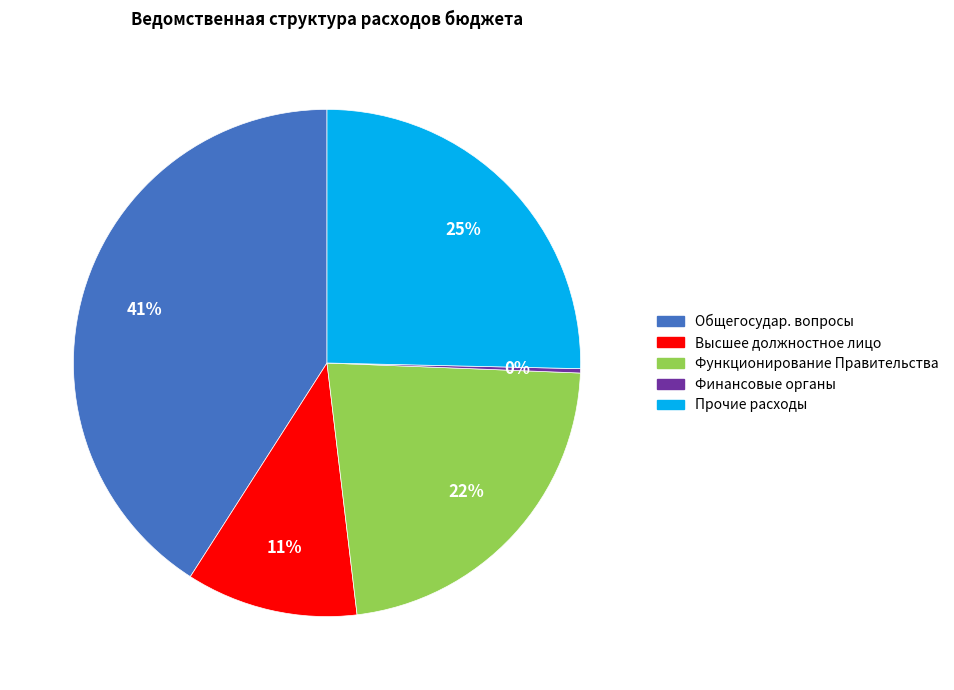

Is there any slice that represents more than half of the pie?

No